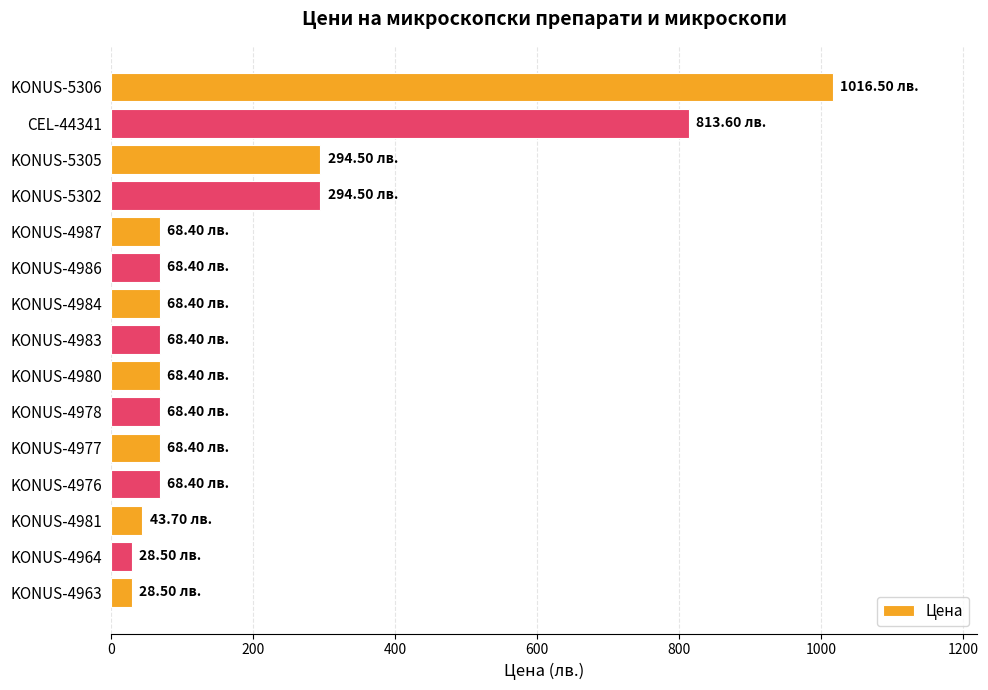

How many bars are there in total?

15